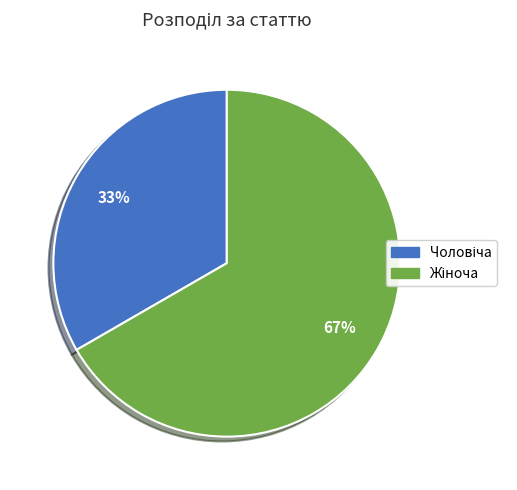

Is there a majority slice in this chart?

Yes